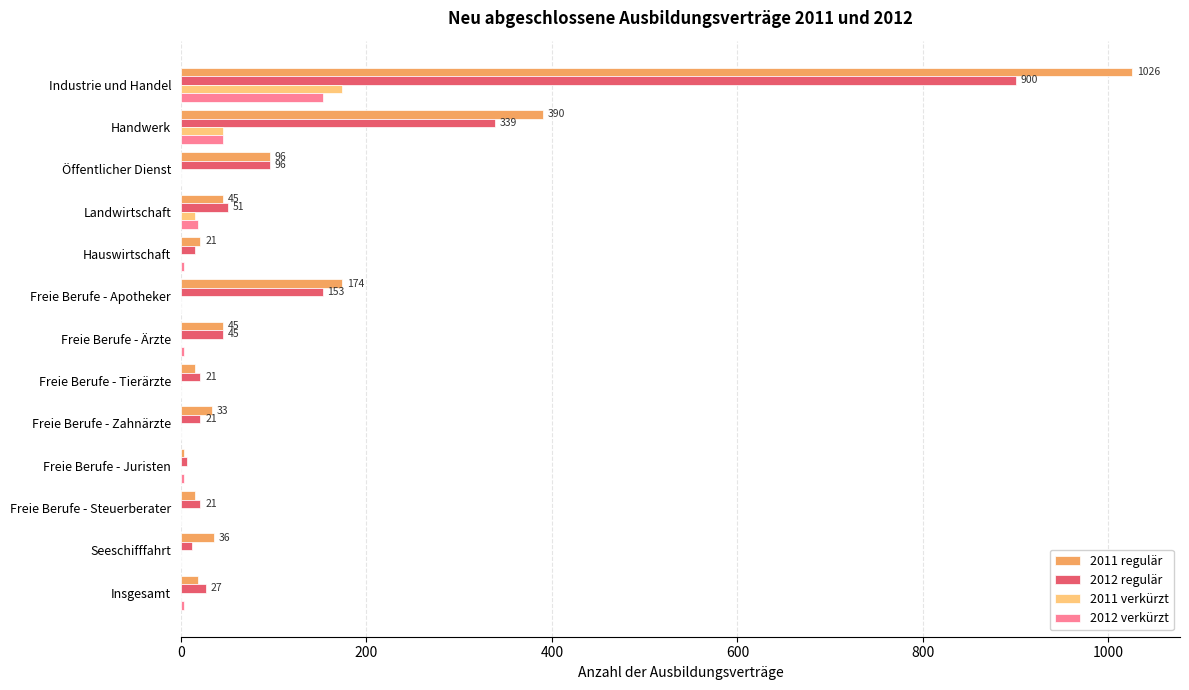

What is the average value of the 2012 regulär series?

131